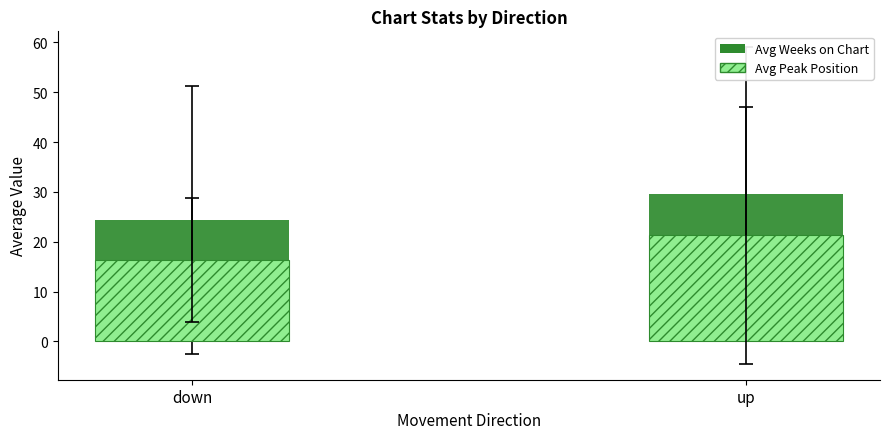

What are all the series names shown in the legend?

Avg Weeks on Chart, Avg Peak Position